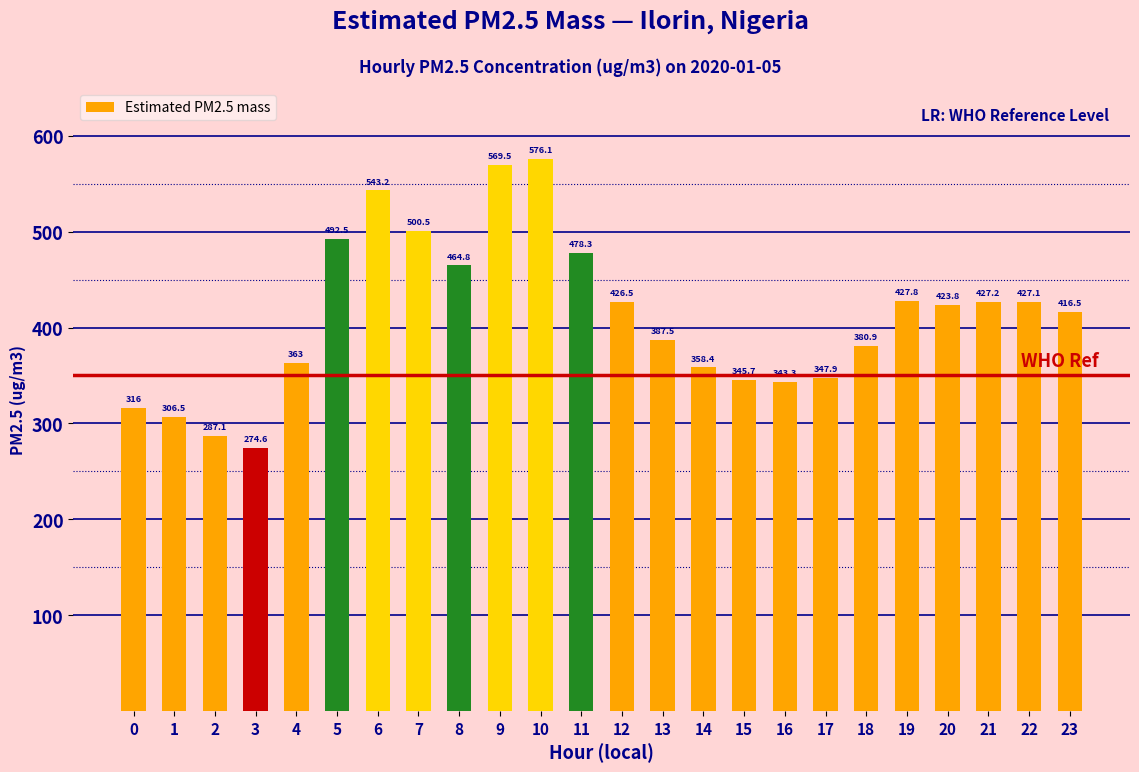

Does the chart contain any negative values?

No